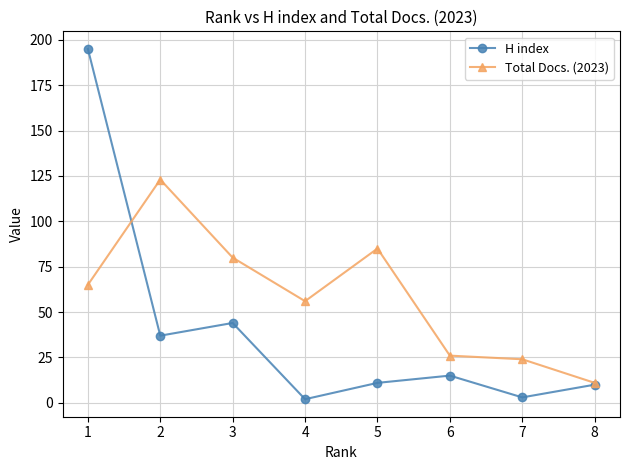

Reading right to left, what are all the values shown in this chart?

H index: 8=10	7=3	6=15	5=11	4=2	3=44	2=37	1=195
Total Docs. (2023): 8=11	7=24	6=26	5=85	4=56	3=80	2=123	1=65